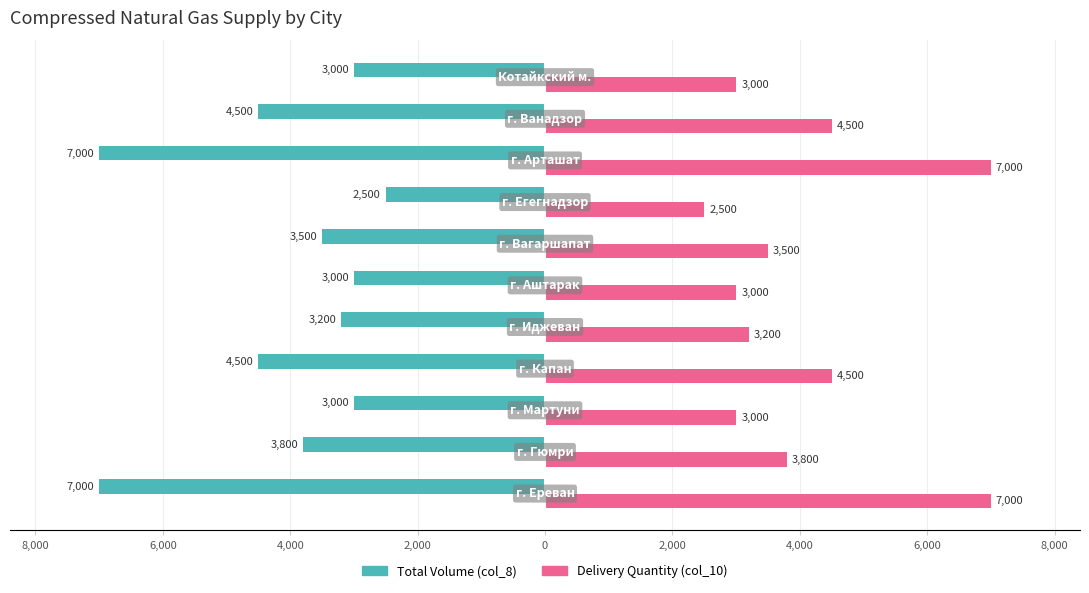

Reading left to right, list all the values displayed in this chart.

Total Volume (col_8): 10,000=-7000	8,000=-3800	6,000=-3000	4,000=-4500	2,000=-3200	0=-3000	2,000=-3500	4,000=-2500	6,000=-7000	8,000=-4500	10,000=-3000
Delivery Quantity (col_10): 10,000=7000	8,000=3800	6,000=3000	4,000=4500	2,000=3200	0=3000	2,000=3500	4,000=2500	6,000=7000	8,000=4500	10,000=3000